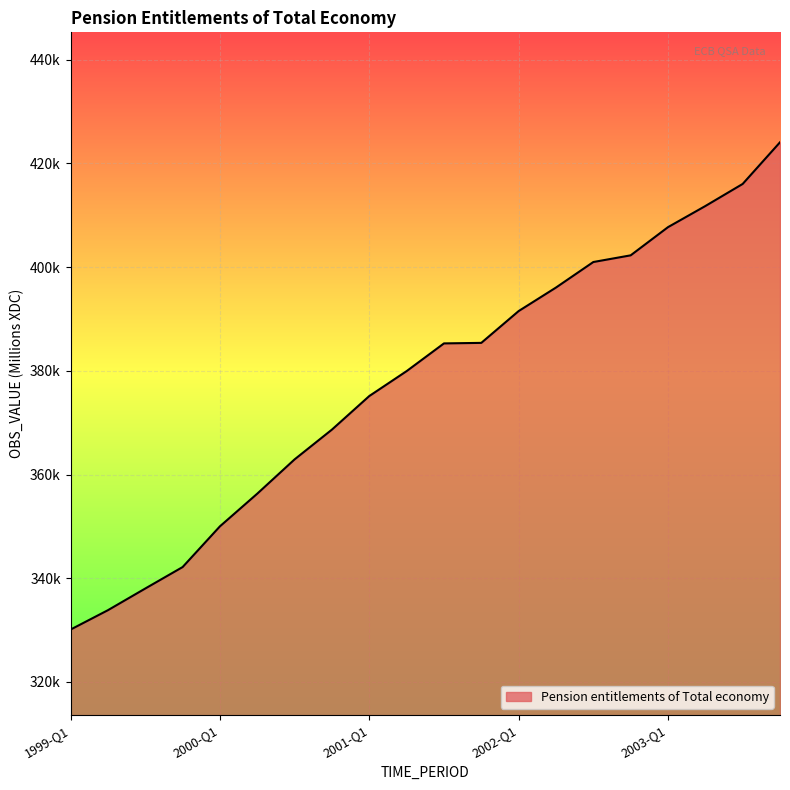

What is the maximum value shown in the chart?

424069